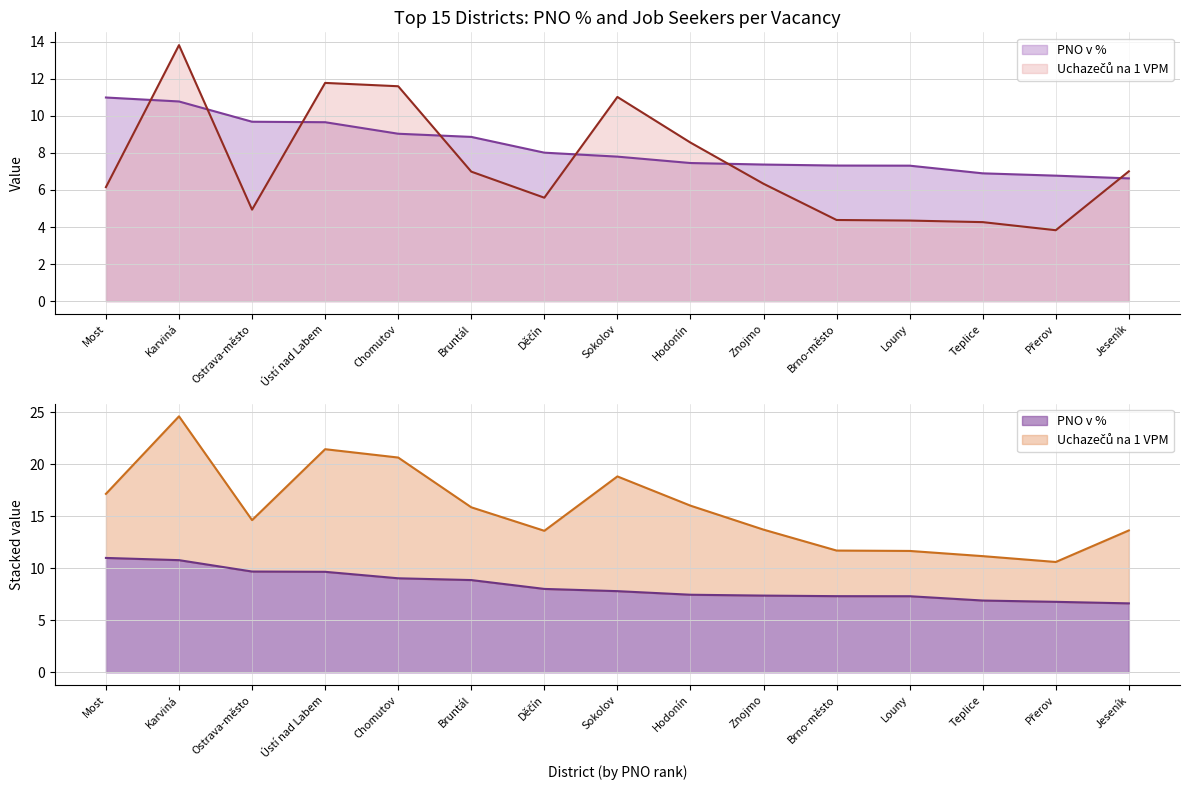

The Uchazečů na 1 VPM series shows 6.5 at Louny. True or false?

False